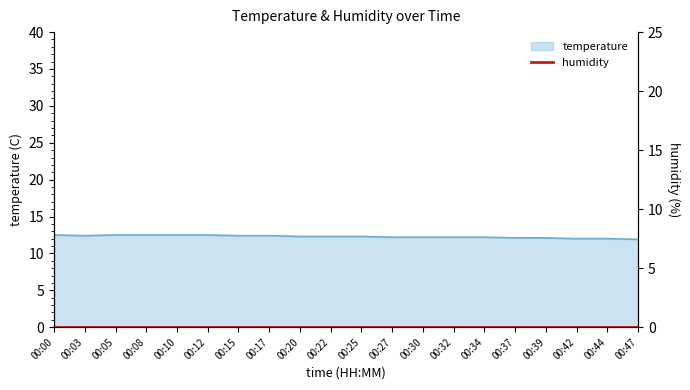

The chart shows a value of 20.4 at 00:00. True or false?

False